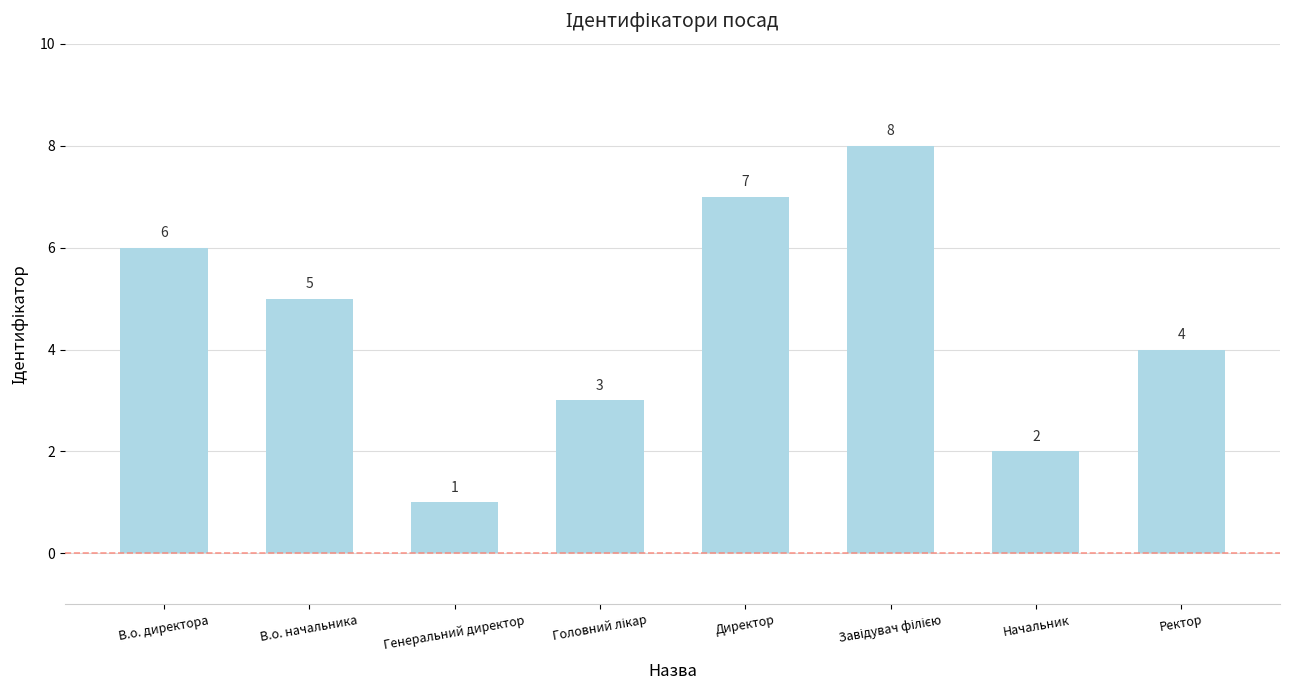

At which label is the value closest to 4?

Ректор